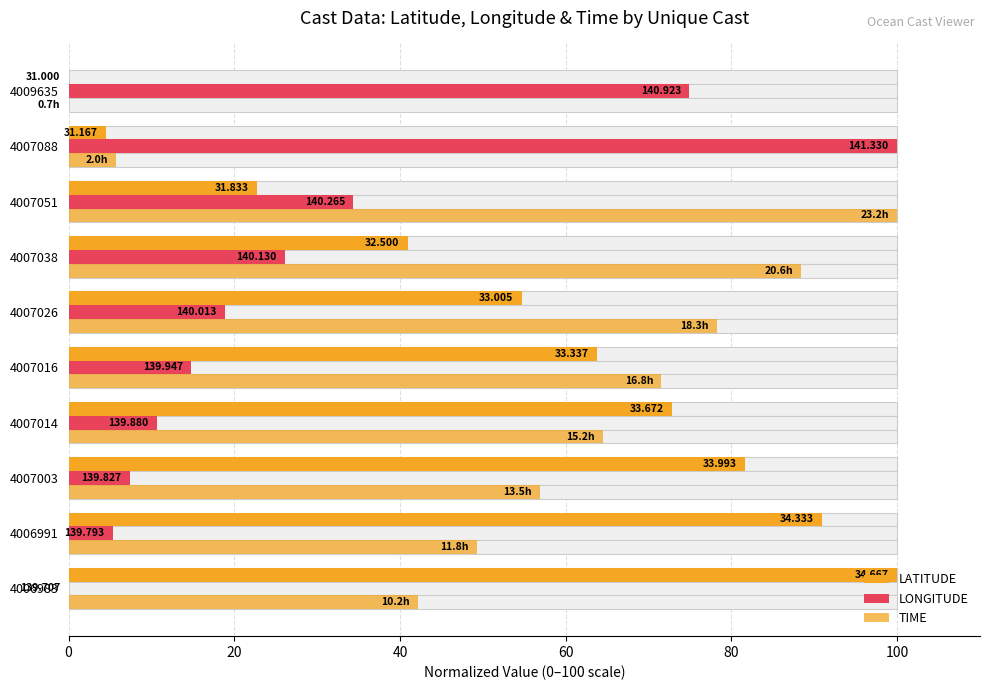

Which has a higher value, 4007026 or 4009635?

4007026